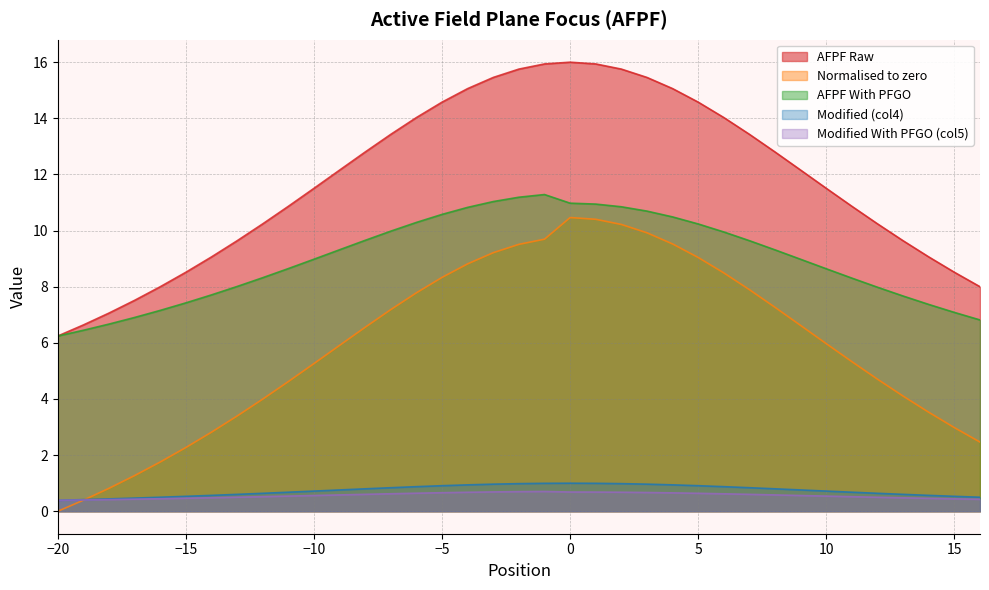

Is it true that AFPF With PFGO equals 5.9 at -9?

False